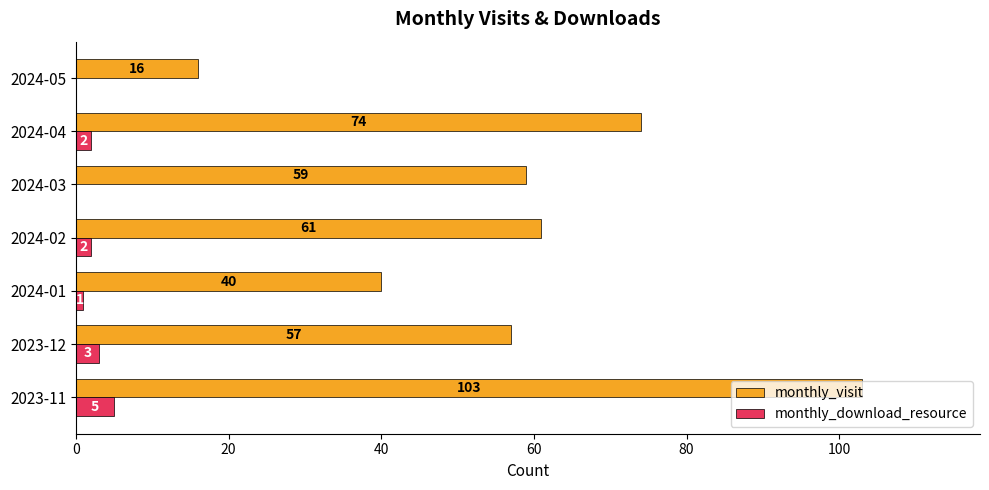

What is the sum of all monthly_visit values?

410